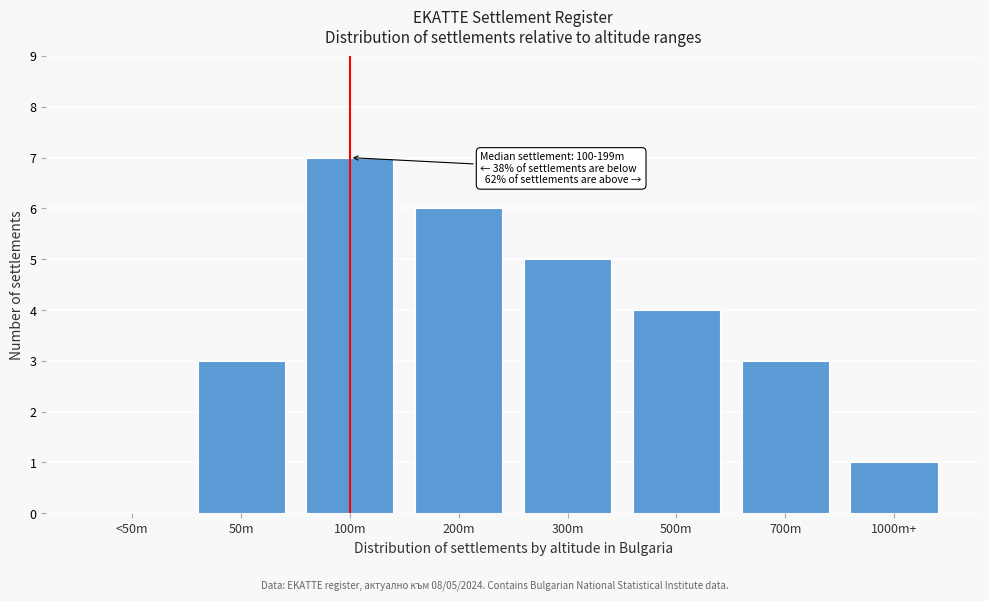

Reading left to right, what are all the values shown in this chart?

<50m=0	50m=3	100m=7	200m=6	300m=5	500m=4	700m=3	1000m+=1